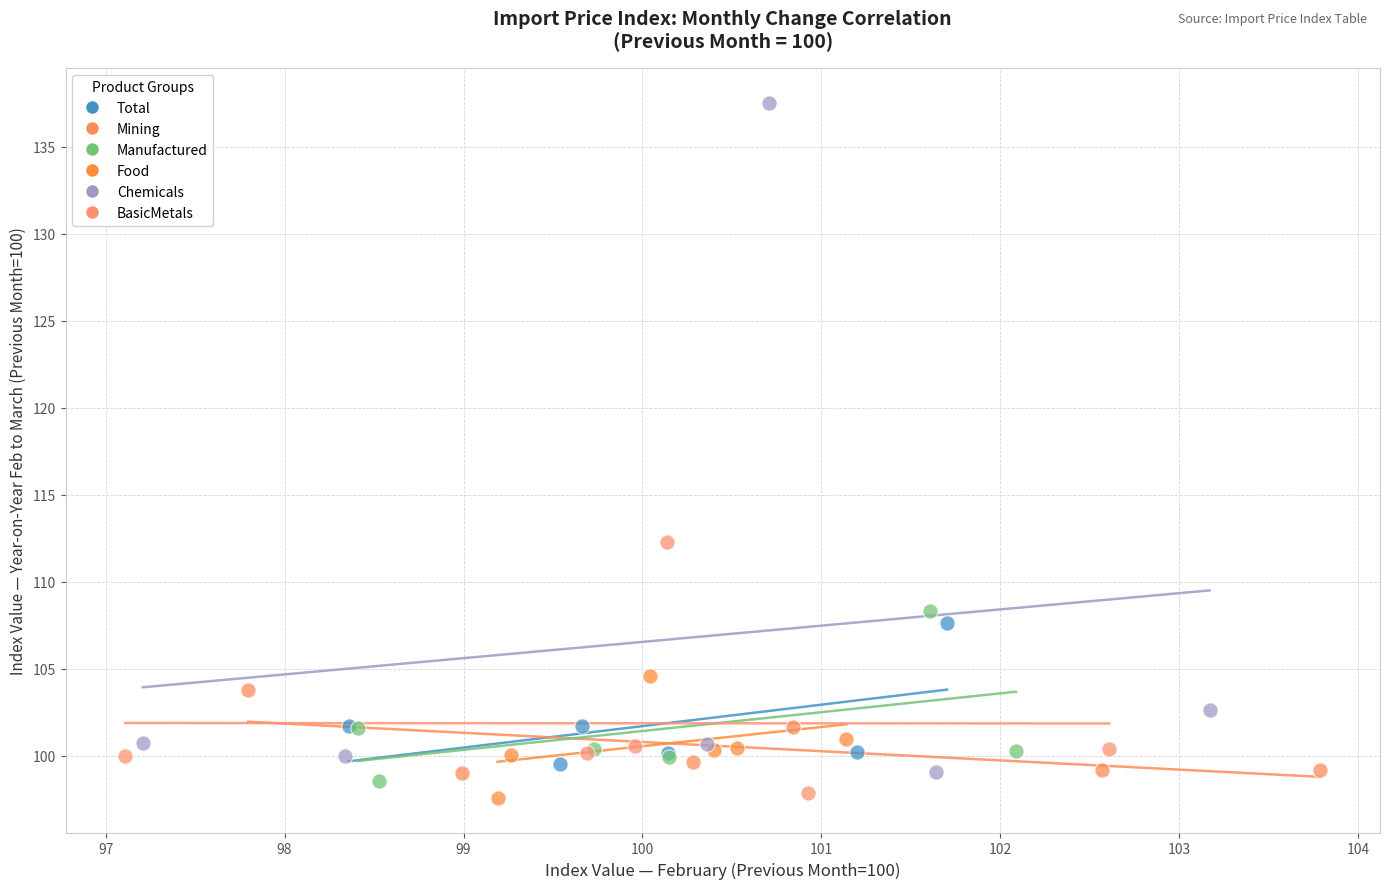

Which series contains the highest Y value?

Chemicals